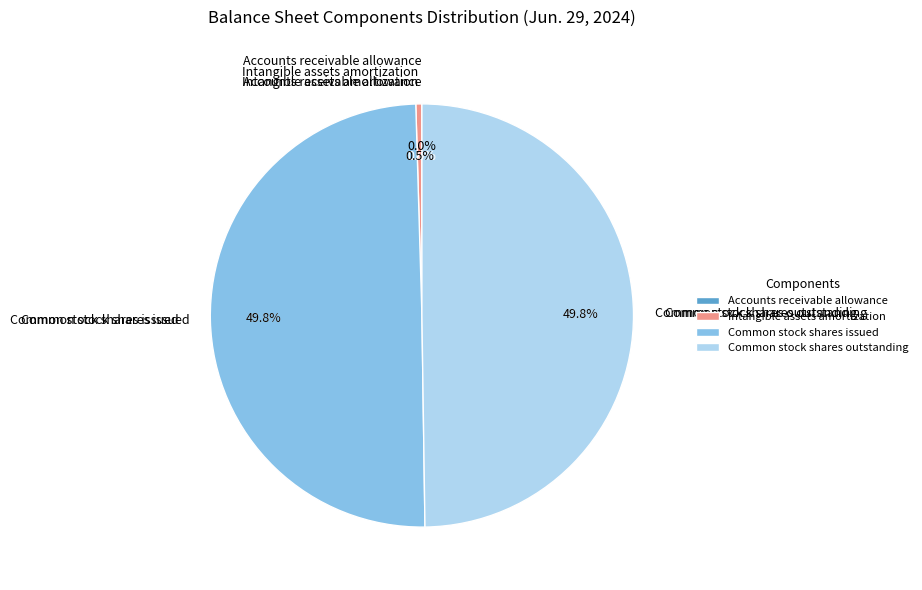

How many segments does this pie chart have?

4